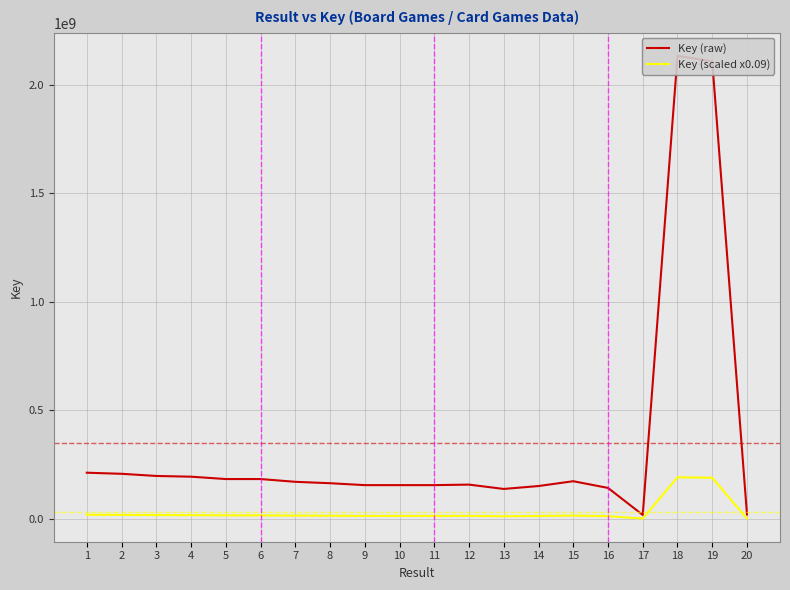

What are all the series names shown in the legend?

Key (raw), Key (scaled x0.09)